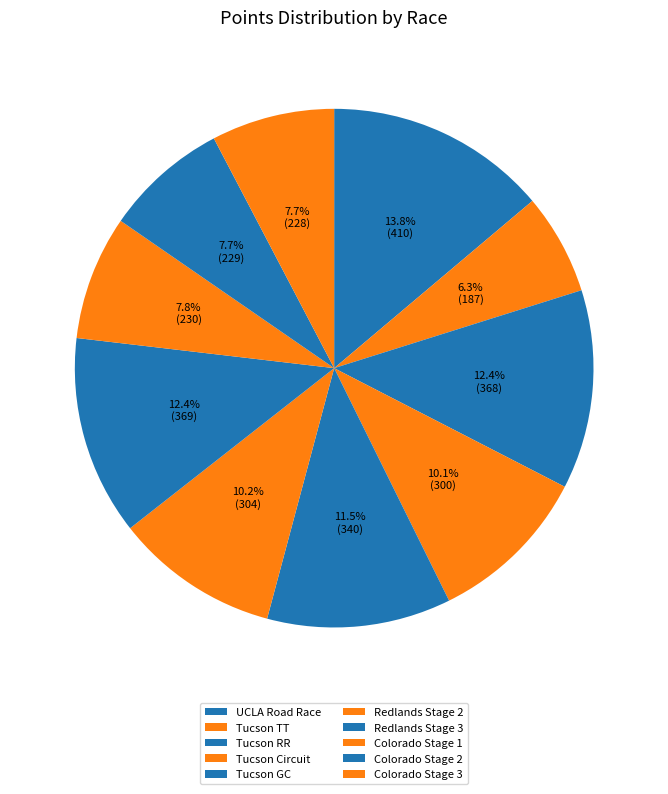

Count the number of slices in the pie.

10